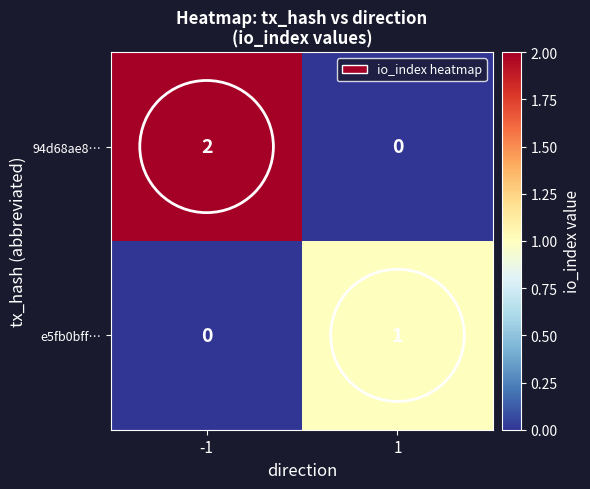

What is the greatest value displayed?

2